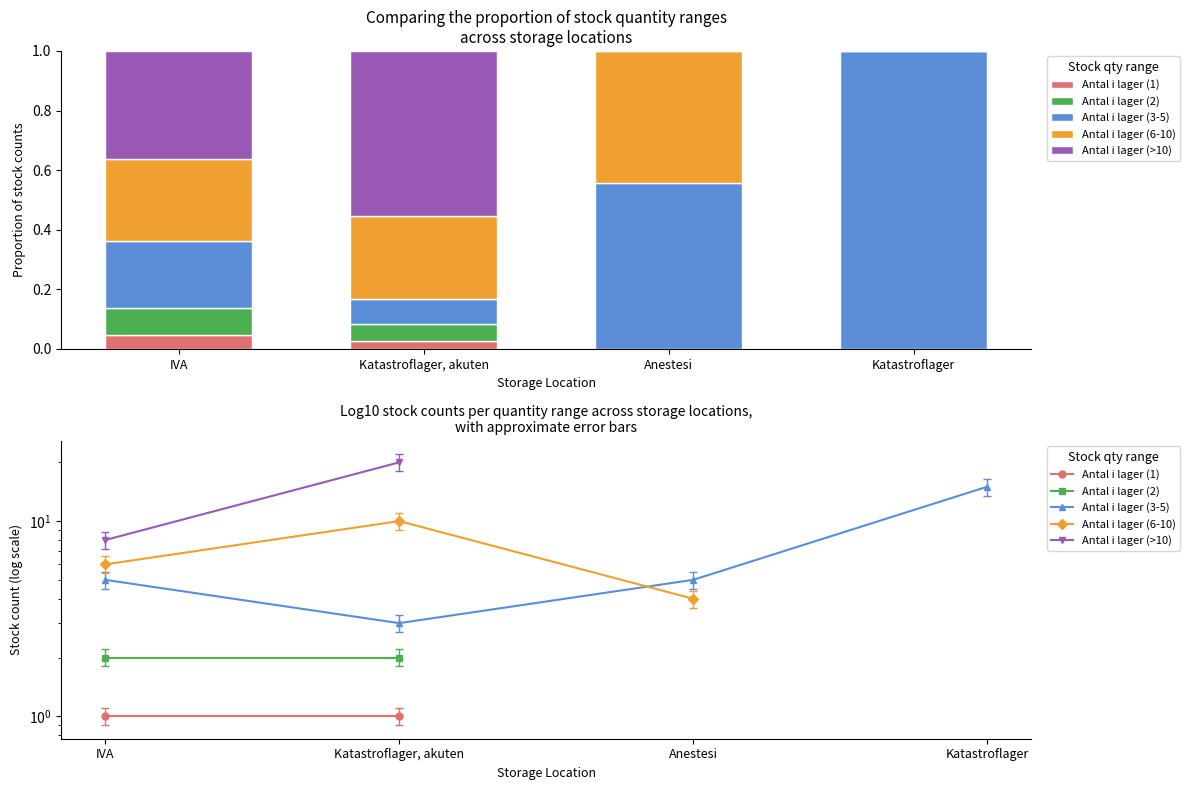

At how many categories does at least one series exceed 7?

3